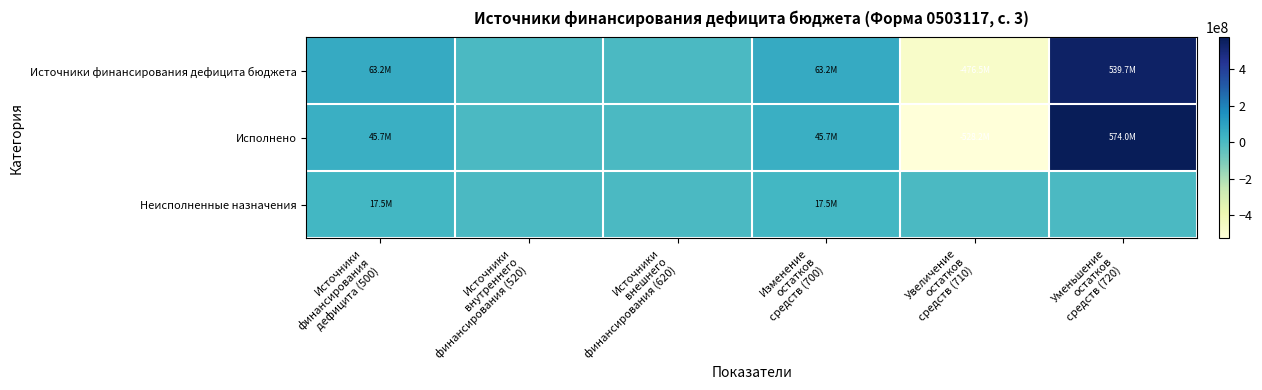

What is the difference between the highest and lowest values at Изменение
остатков
средств (700)?

45721531.2